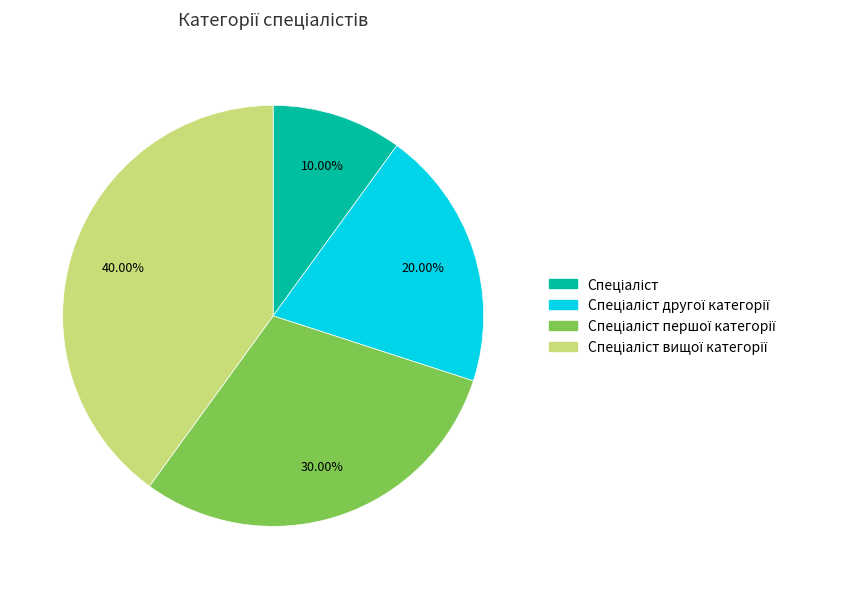

Is there any slice that represents more than half of the pie?

No